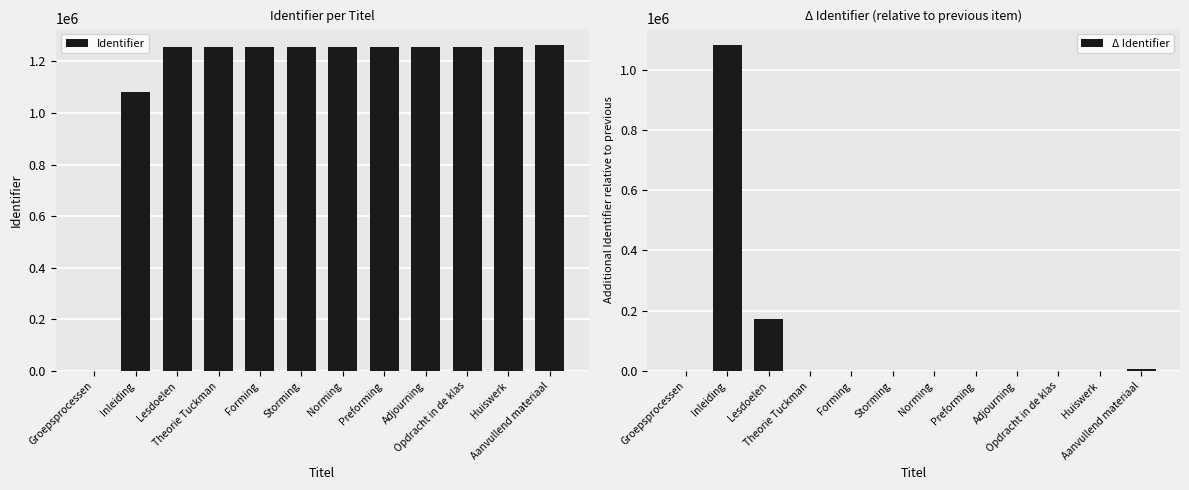

Which has a higher value, Groepsprocessen or Inleiding?

Inleiding